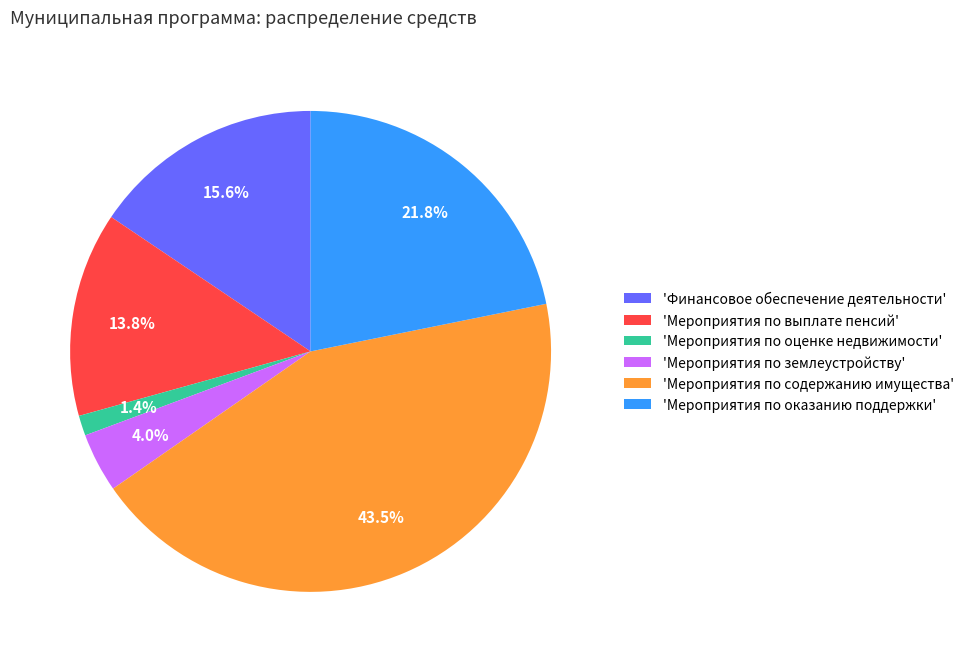

Which has a higher value, 'Финансовое обеспечение деятельности' or 'Мероприятия по выплате пенсий'?

'Финансовое обеспечение деятельности'